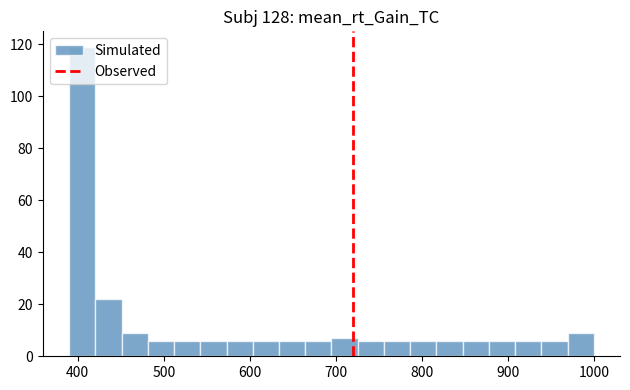

Read against the x-axis, roughly where is the centre of the tallest bar?

410